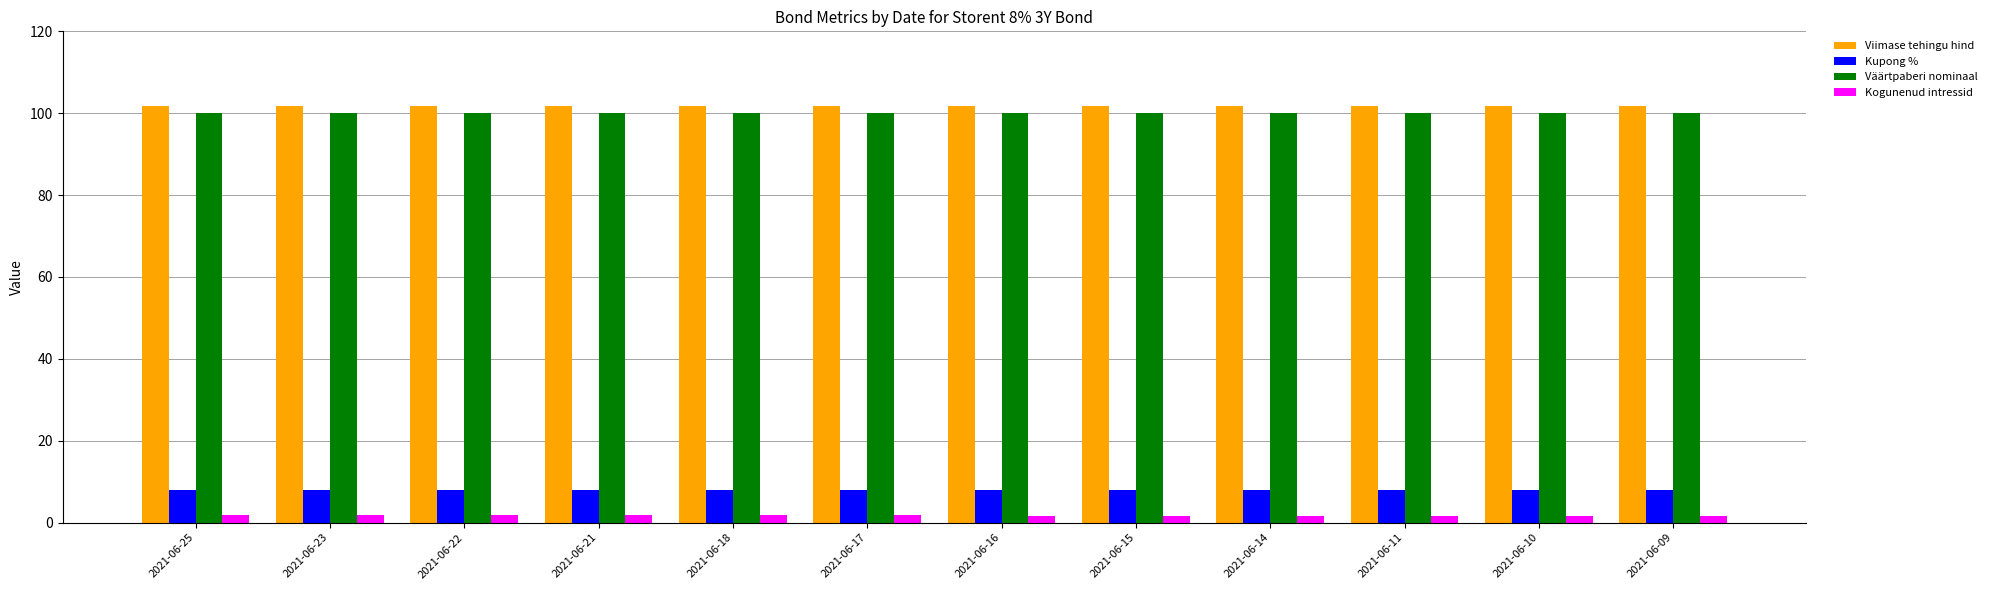

At how many categories does at least one series exceed 16?

12